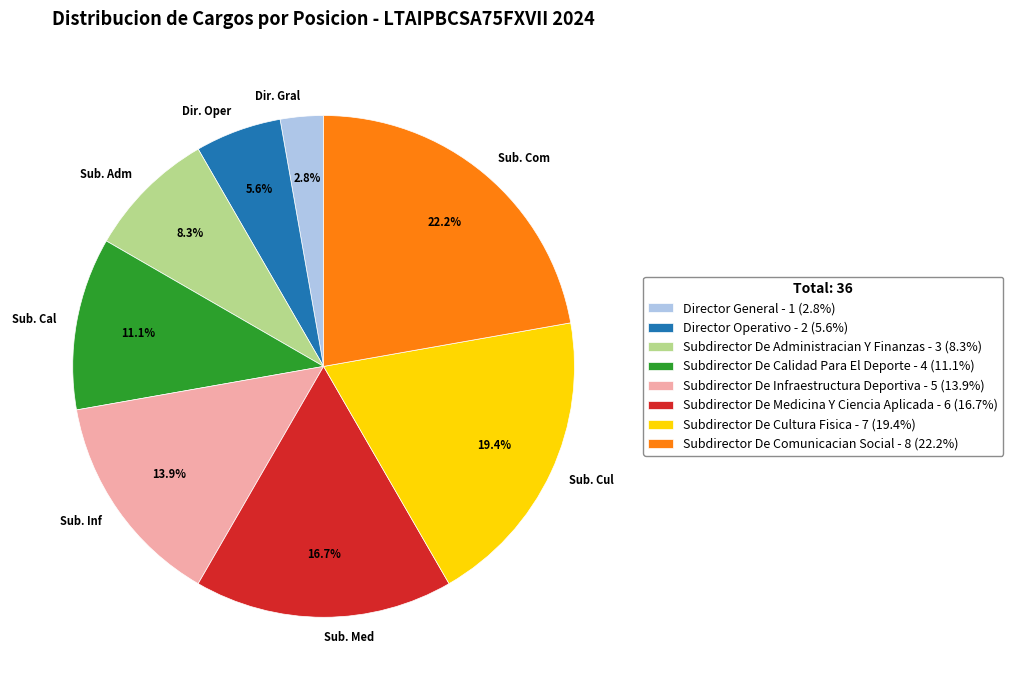

To the nearest percent, what is the combined percentage of Subdirector De Comunicacian Social and Director General?

25%